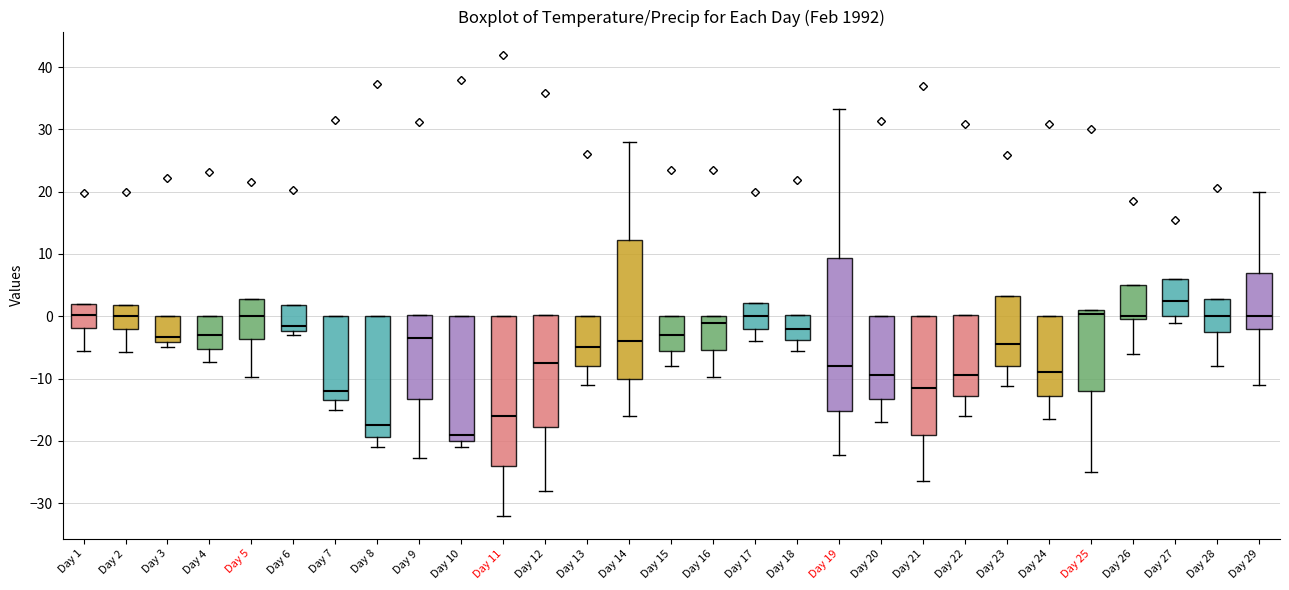

Reading left to right, transcribe this box plot: for each box, give where its median line is, the range the box spans, and where its two whiskers end, as read against the y-axis. The values are not printed on the chart, so give them approximately, as read against the axis.

Day 1: median 0, box -2 to 2, whiskers -5 to 2
Day 2: median 0, box -2 to 2, whiskers -6 to 2
Day 3: median -3, box -4 to 0, whiskers -5 to 0
Day 4: median -3, box -5 to 0, whiskers -7 to 0
Day 5: median 0, box -4 to 3, whiskers -10 to 3
Day 6: median -1, box -2 to 2, whiskers -3 to 2
Day 7: median -12, box -13 to 0, whiskers -15 to 0
Day 8: median -17, box -19 to 0, whiskers -21 to 0
Day 9: median -3, box -13 to 0, whiskers -23 to 0
Day 10: median -19, box -20 to 0, whiskers -21 to 0
Day 11: median -16, box -24 to 0, whiskers -32 to 0
Day 12: median -7, box -18 to 0, whiskers -28 to 0
Day 13: median -5, box -8 to 0, whiskers -11 to 0
Day 14: median -4, box -10 to 12, whiskers -16 to 28
Day 15: median -3, box -5 to 0, whiskers -8 to 0
Day 16: median -1, box -5 to 0, whiskers -10 to 0
Day 17: median 0, box -2 to 2, whiskers -4 to 2
Day 18: median -2, box -4 to 0, whiskers -5 to 0
Day 19: median -8, box -15 to 9, whiskers -22 to 33
Day 20: median -9, box -13 to 0, whiskers -17 to 0
Day 21: median -11, box -19 to 0, whiskers -26 to 0
Day 22: median -9, box -13 to 0, whiskers -16 to 0
Day 23: median -4, box -8 to 3, whiskers -11 to 3
Day 24: median -9, box -13 to 0, whiskers -16 to 0
Day 25: median 0, box -12 to 1, whiskers -25 to 1
Day 26: median 0 (just above the box's lower edge), box 0 to 5, whiskers -6 to 5
Day 27: median 3, box 0 to 6, whiskers -1 to 6
Day 28: median 0, box -3 to 3, whiskers -8 to 3
Day 29: median 0, box -2 to 7, whiskers -11 to 20